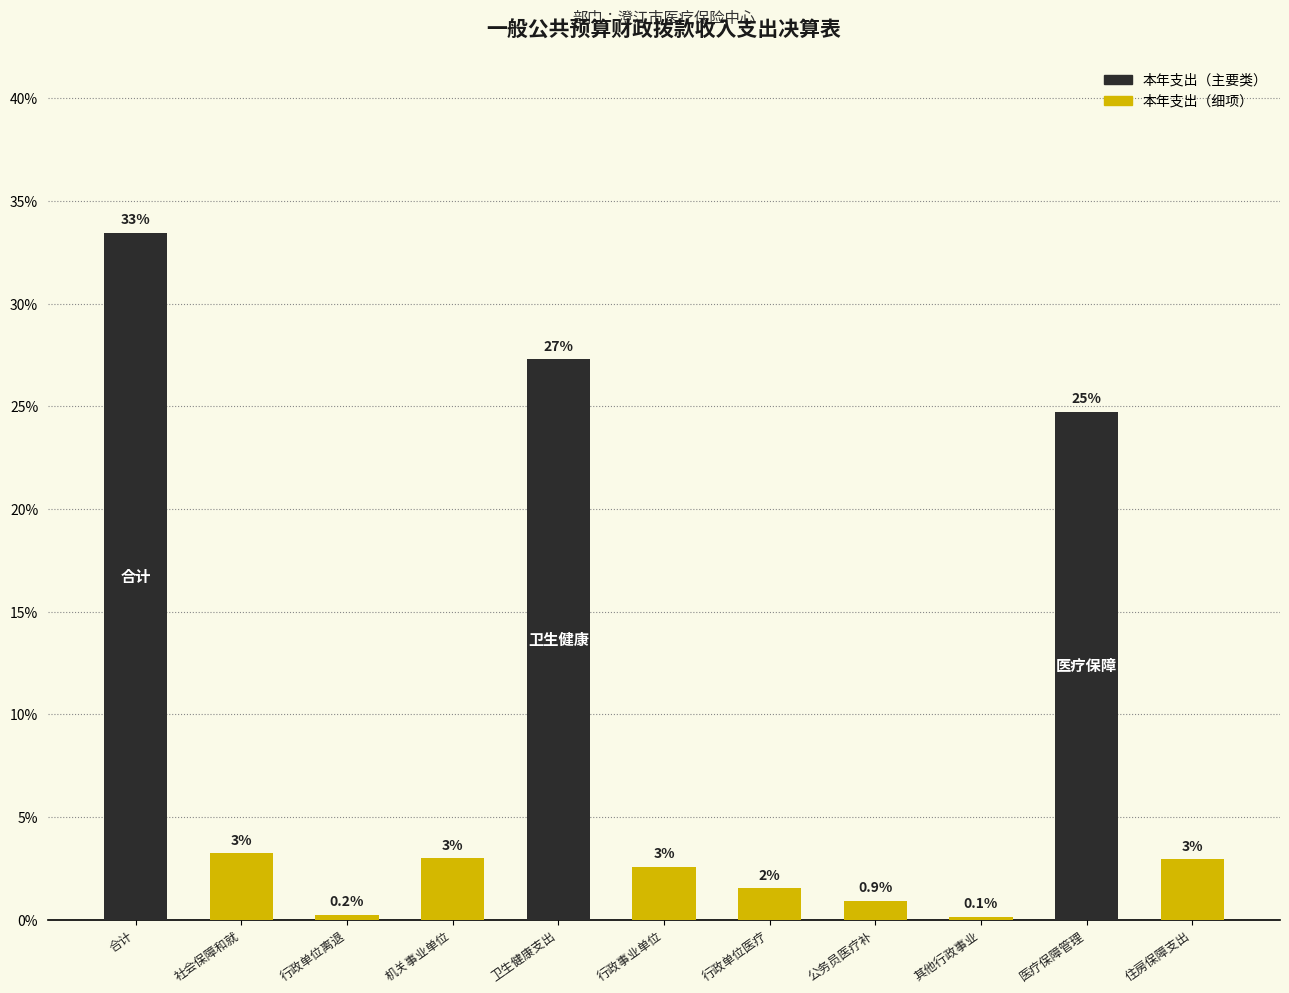

True or false: the data shows 33.5 at 合计.

True